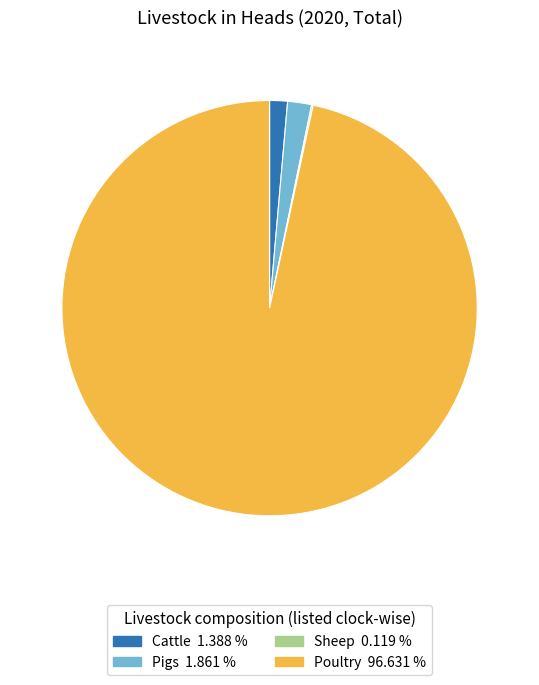

Which has a higher value, Poultry or Pigs?

Poultry